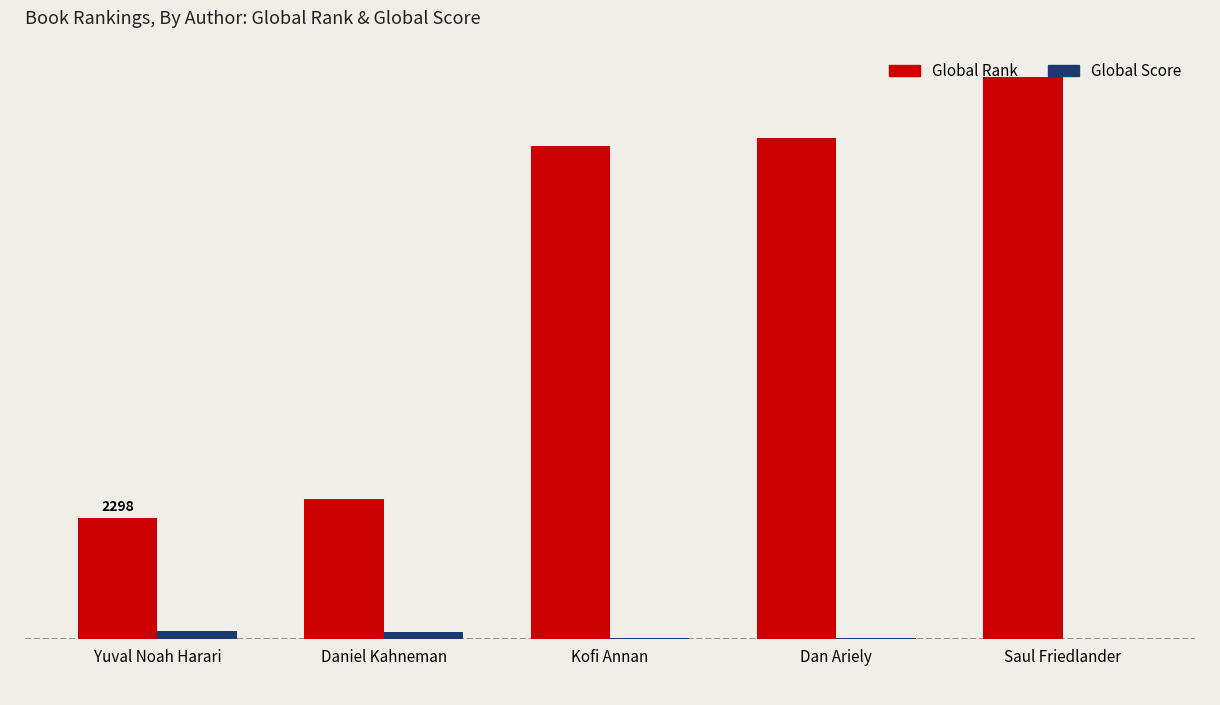

Which label corresponds to the largest value in the chart?

Saul Friedlander